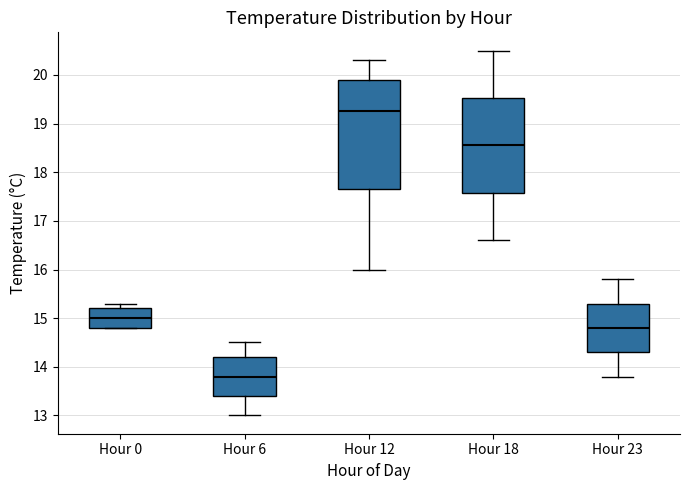

Which box is the tallest, from its lower edge to its upper edge?

Hour 12